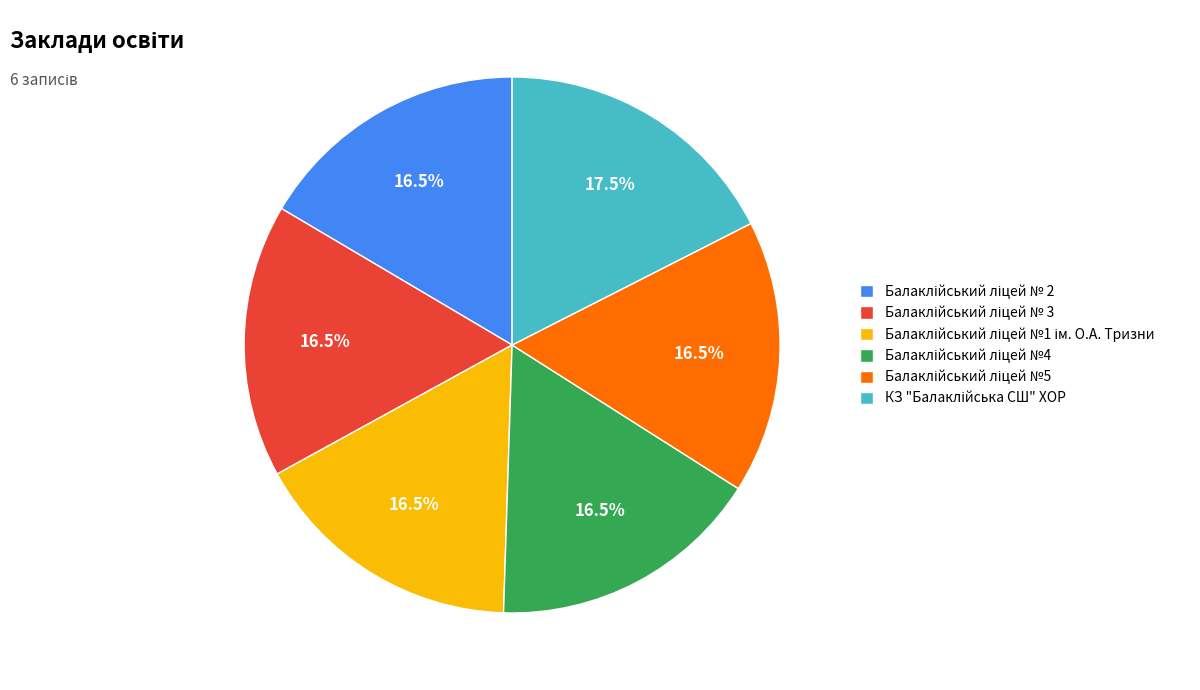

Does any single category account for the majority?

No